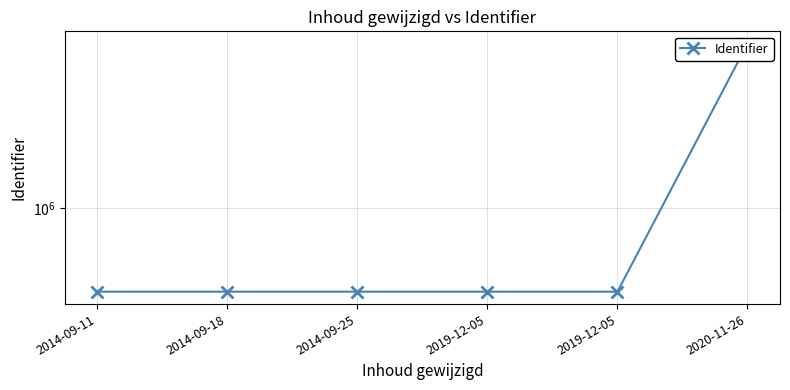

At which label does the data first exceed 928642?

2014-09-11